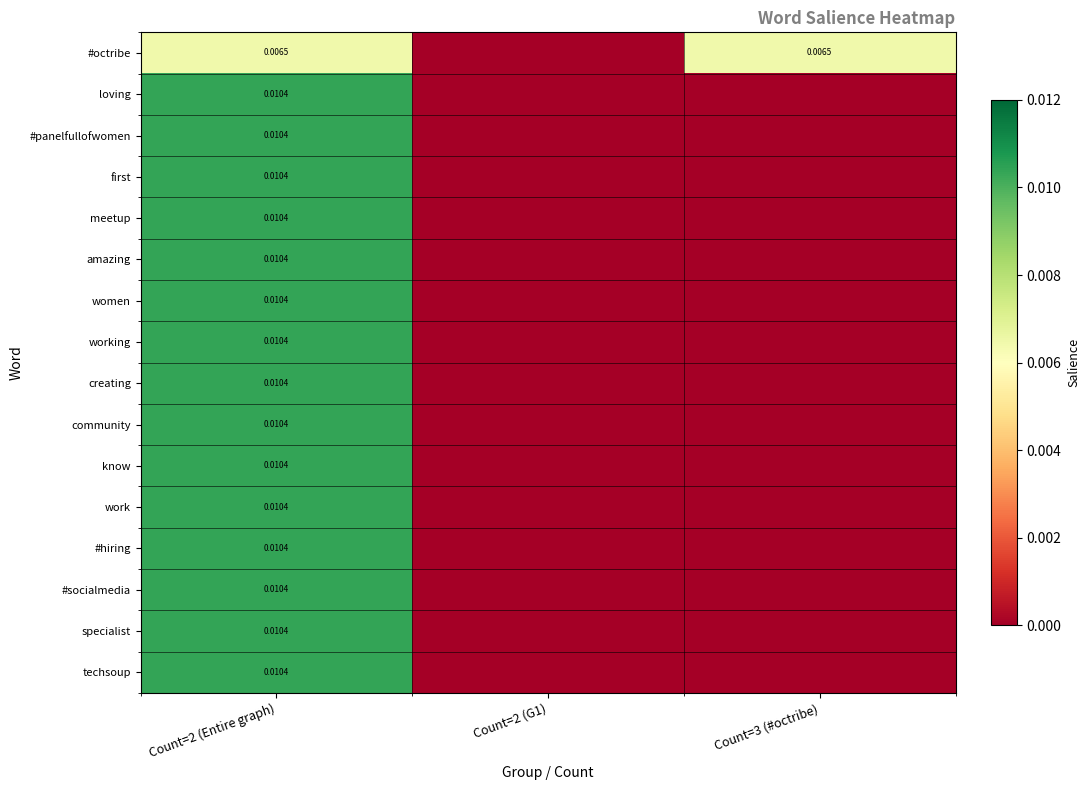

How many values in the first series exceed 0?

1